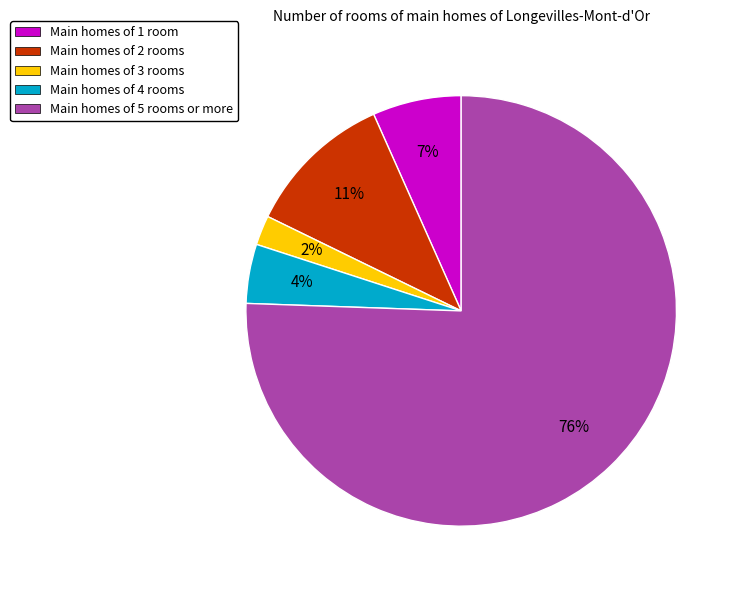

Combined, do Main homes of 3 rooms and Main homes of 5 rooms or more account for over 50%?

Yes